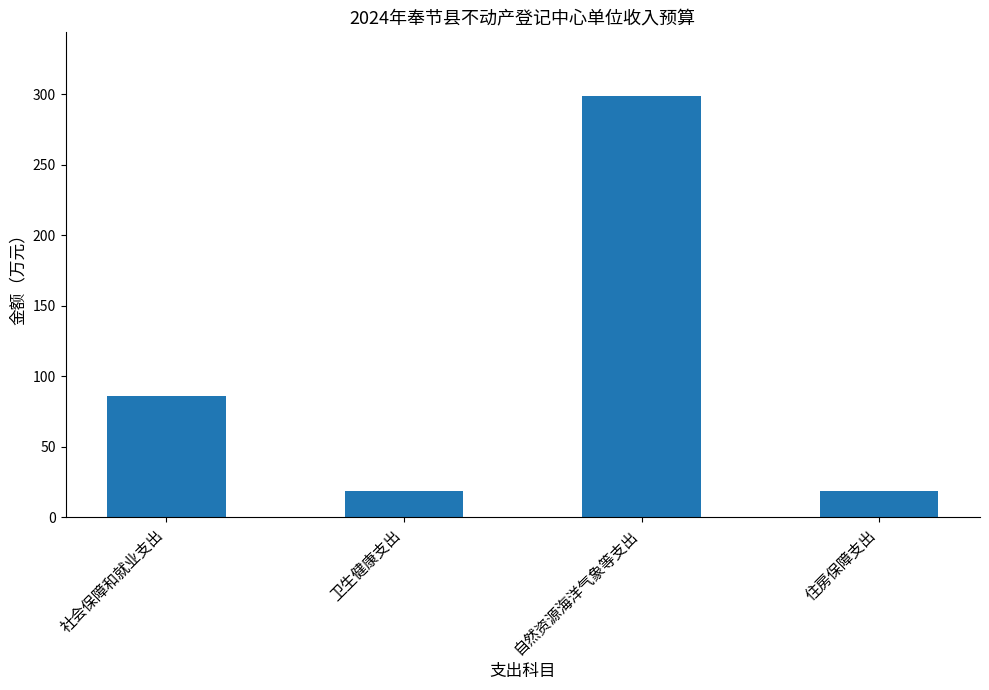

How many bars are there in total?

4